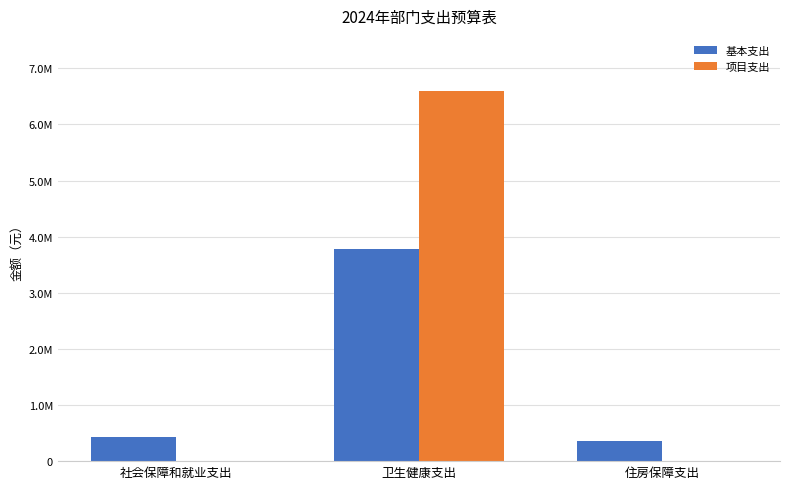

True or false: 基本支出 has a value of 356466.5 at 住房保障支出.

True